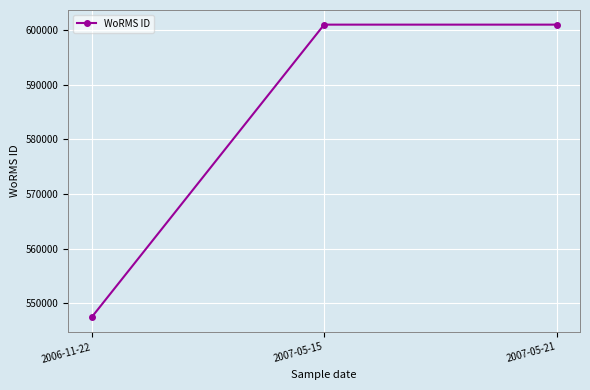

Reading right to left, list all the values displayed in this chart.

600979	600979	547449